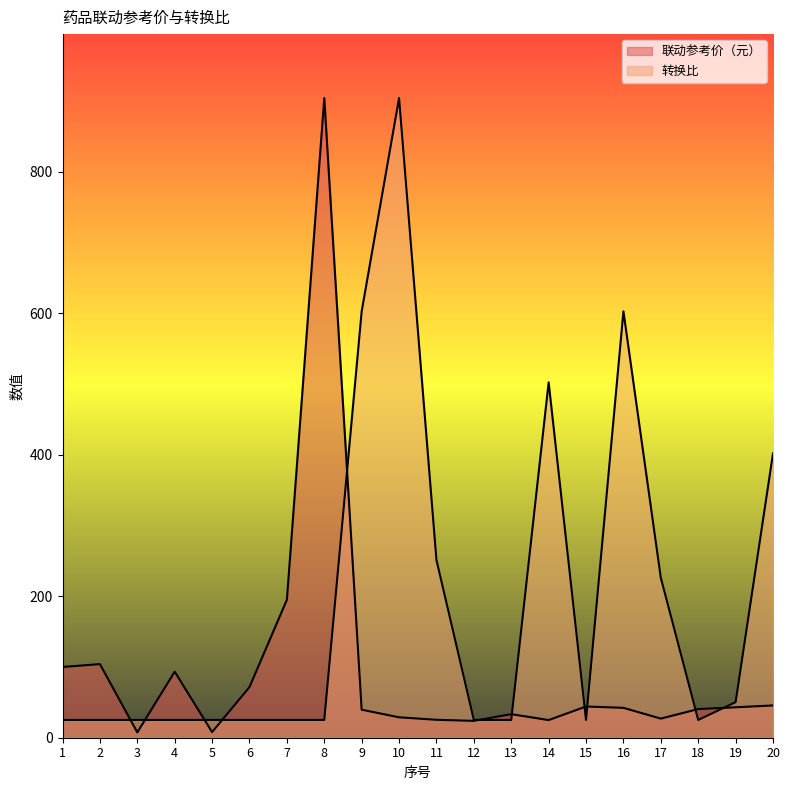

What is the difference between the maximum and minimum values in the 转换比 series?

878.8